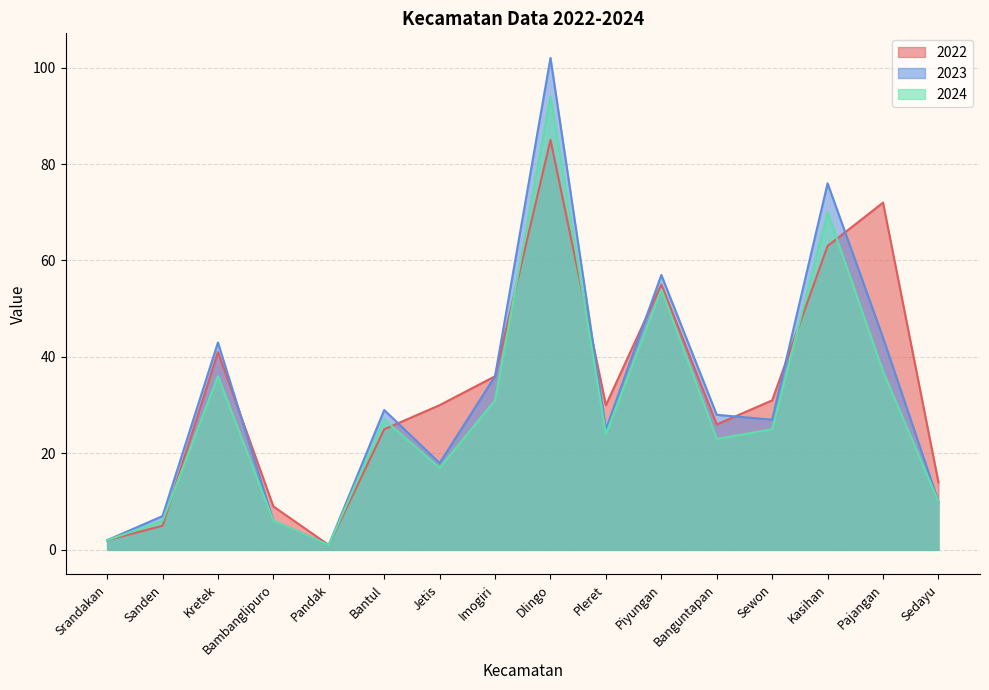

At which category does 2023 reach its first local valley?

Pandak